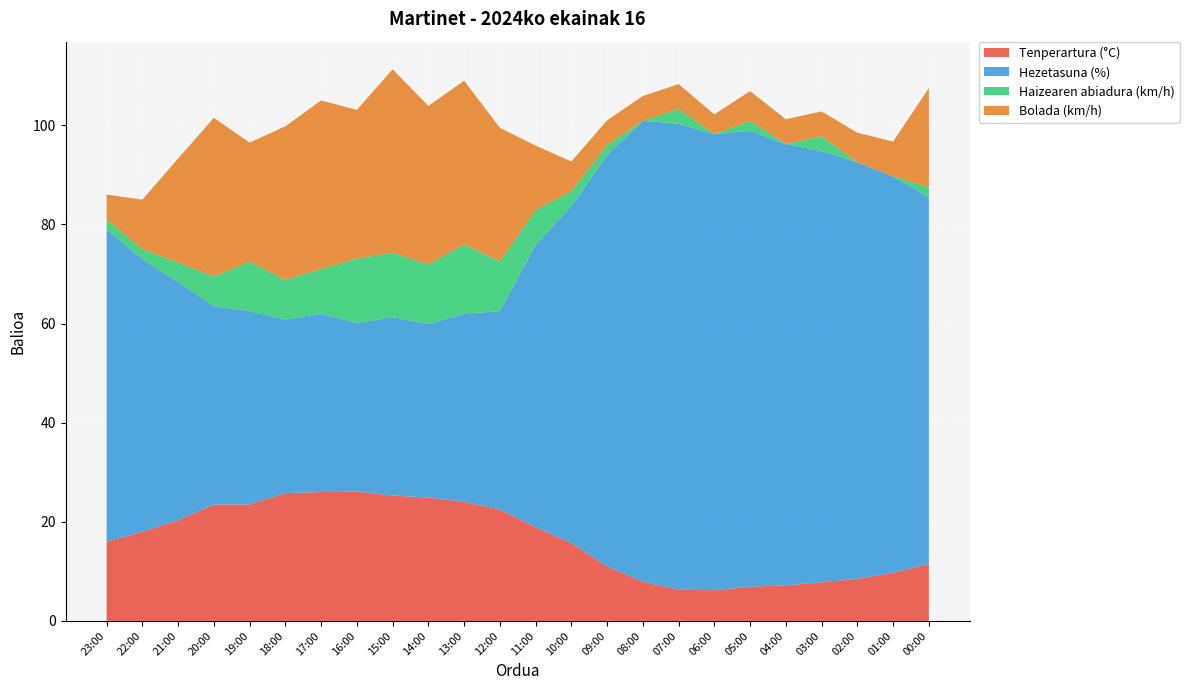

Reading left to right, transcribe all the data shown in this chart.

Tenperartura (°C): 16.0	18.0	20.3	23.5	23.5	25.8	26.0	26.1	25.3	24.9	24.0	22.5	18.9	15.7	11.0	7.9	6.3	6.2	6.9	7.2	7.8	8.5	9.7	11.5
Hezetasuna (%): 63.0	55.0	48.0	40.0	39.0	35.0	36.0	34.0	36.0	35.0	38.0	40.0	57.0	68.0	83.0	93.0	94.0	92.0	92.0	89.0	87.0	84.0	80.0	74.0
Haizearen abiadura (km/h): 2.0	2.0	4.0	6.0	10.0	8.0	9.0	13.0	13.0	12.0	14.0	10.0	7.0	3.0	2.0	0.0	3.0	0.0	2.0	0.0	3.0	0.0	0.0	2.0
Bolada (km/h): 5.0	10.0	21.0	32.0	24.0	31.0	34.0	30.0	37.0	32.0	33.0	27.0	13.0	6.0	5.0	5.0	5.0	4.0	6.0	5.0	5.0	6.0	7.0	20.0